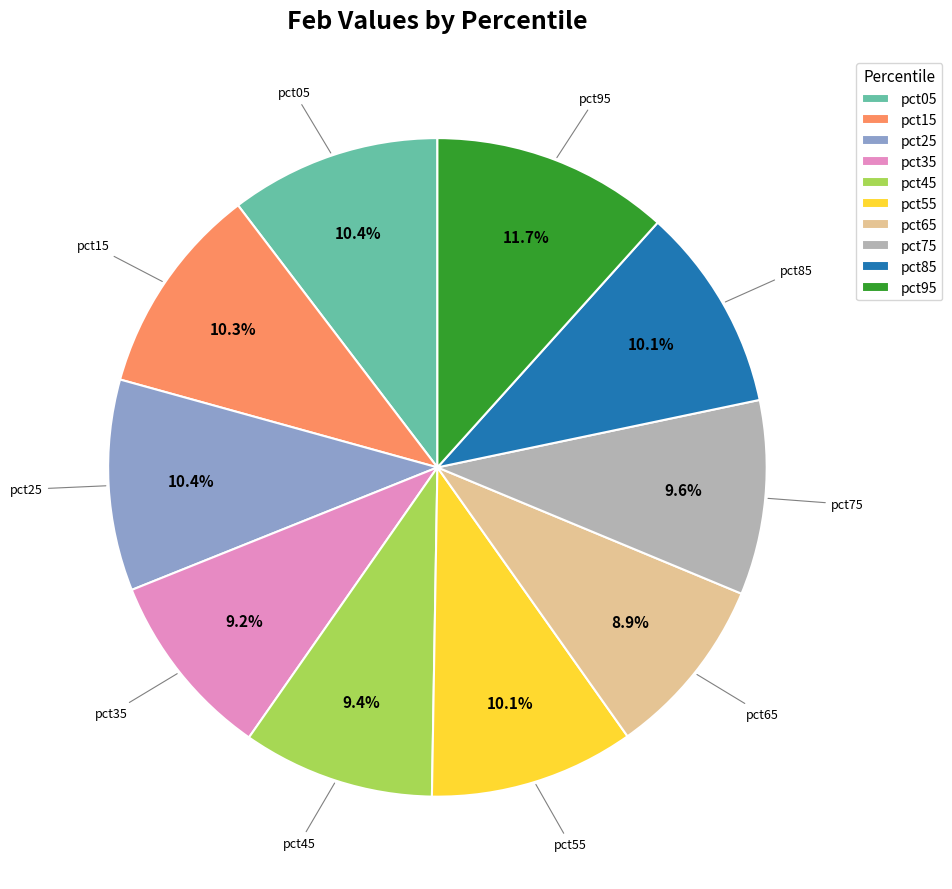

What is the total percentage of pct35 and pct55?

19.3%